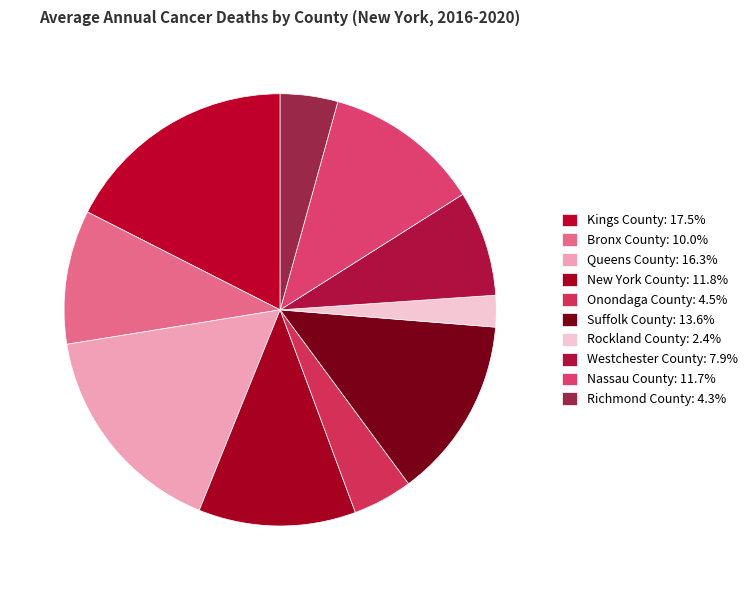

Count the number of slices in the pie.

10